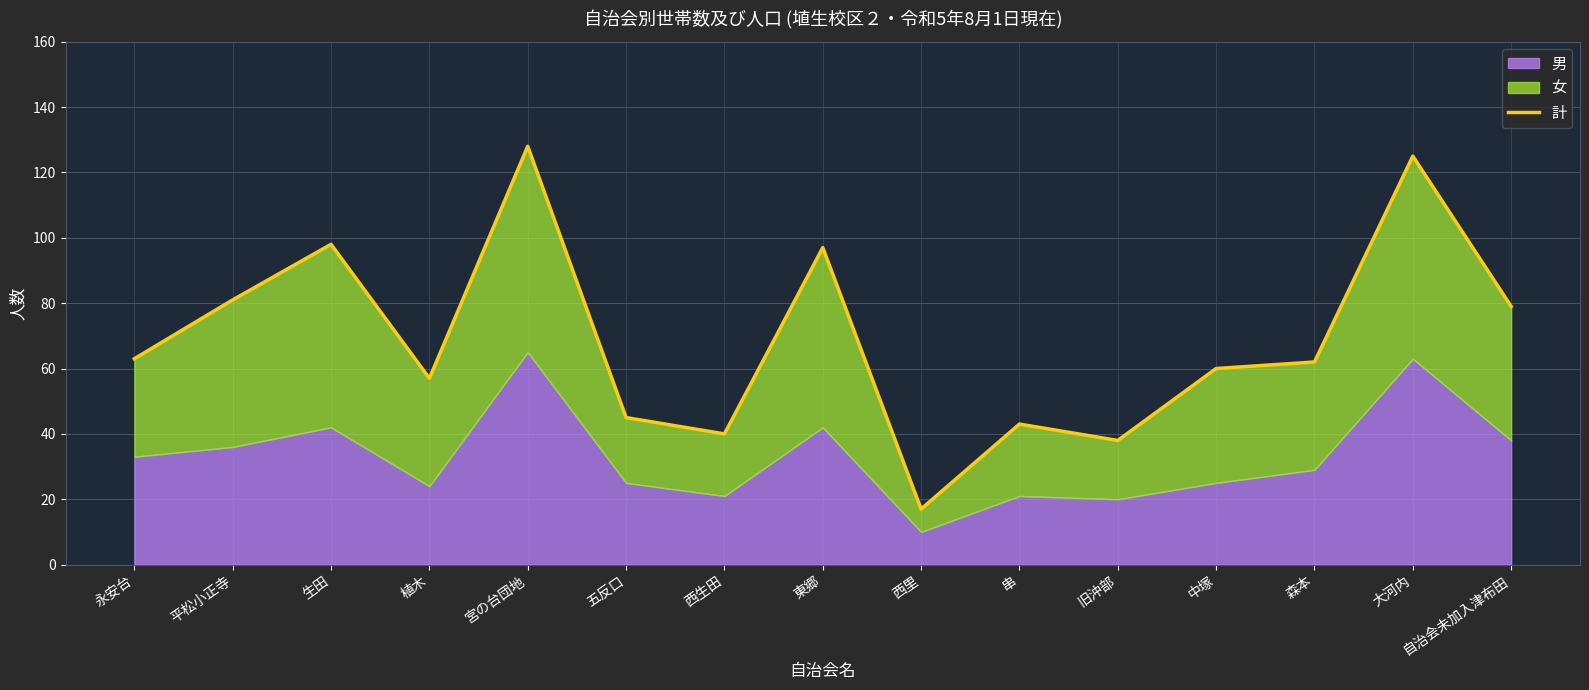

How many lines are shown in the chart?

1